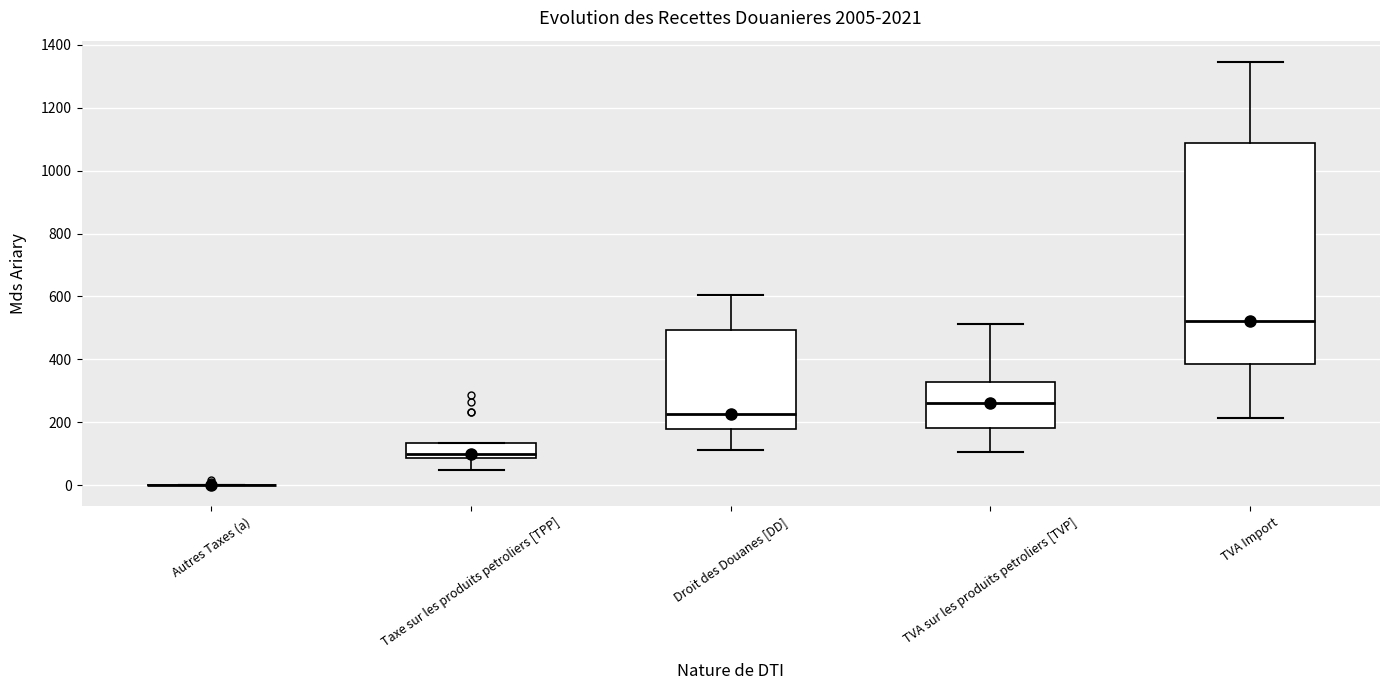

Comparing the boxes themselves (not the whiskers), which one is the tallest?

TVA Import